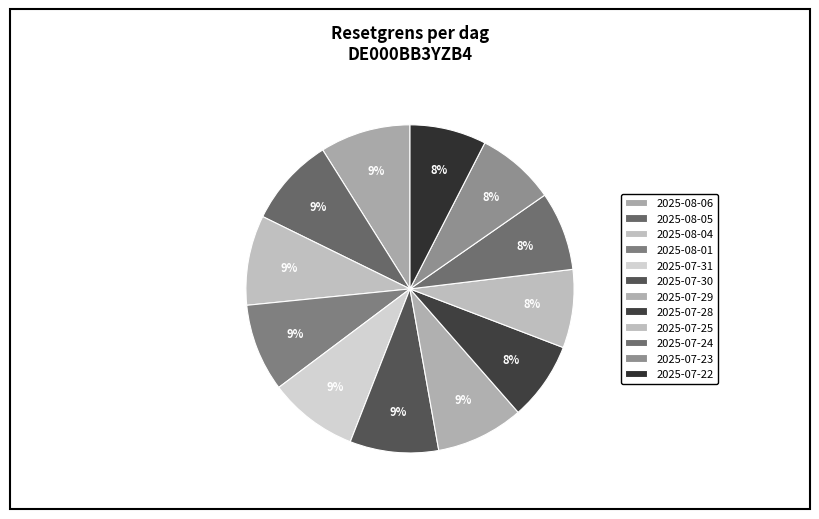

To the nearest percent, what is the average slice percentage?

8%